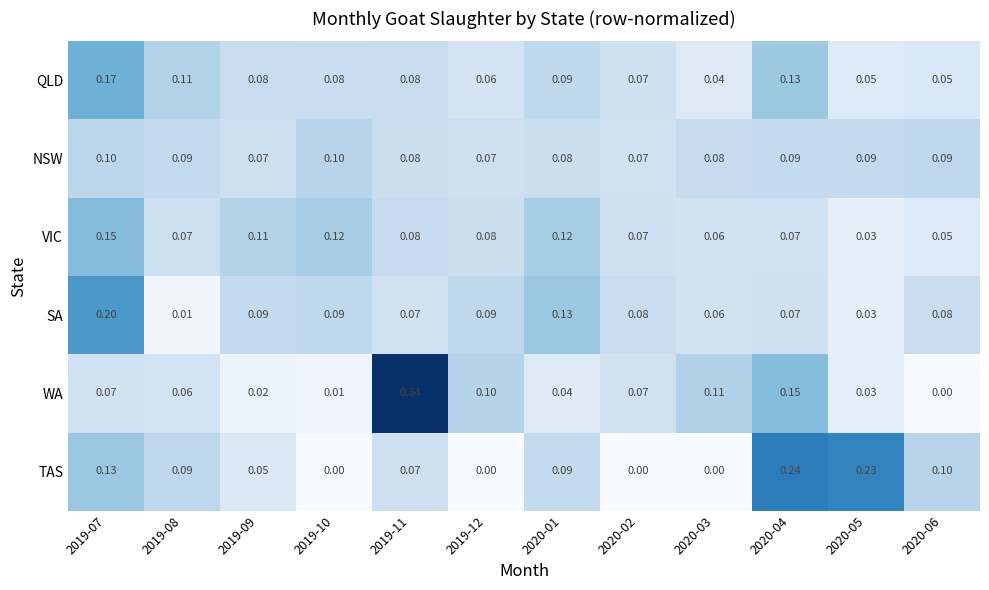

Rank the series by their maximum value, from highest to lowest.

WA, TAS, SA, QLD, VIC, NSW